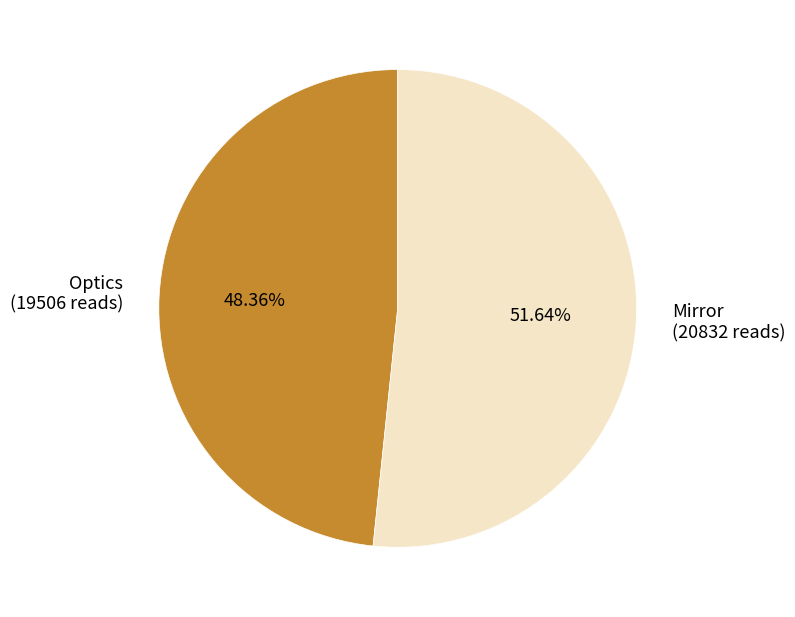

Approximately how many times larger is the value at Optics (19506 reads) compared to Mirror (20832 reads)?

0.9